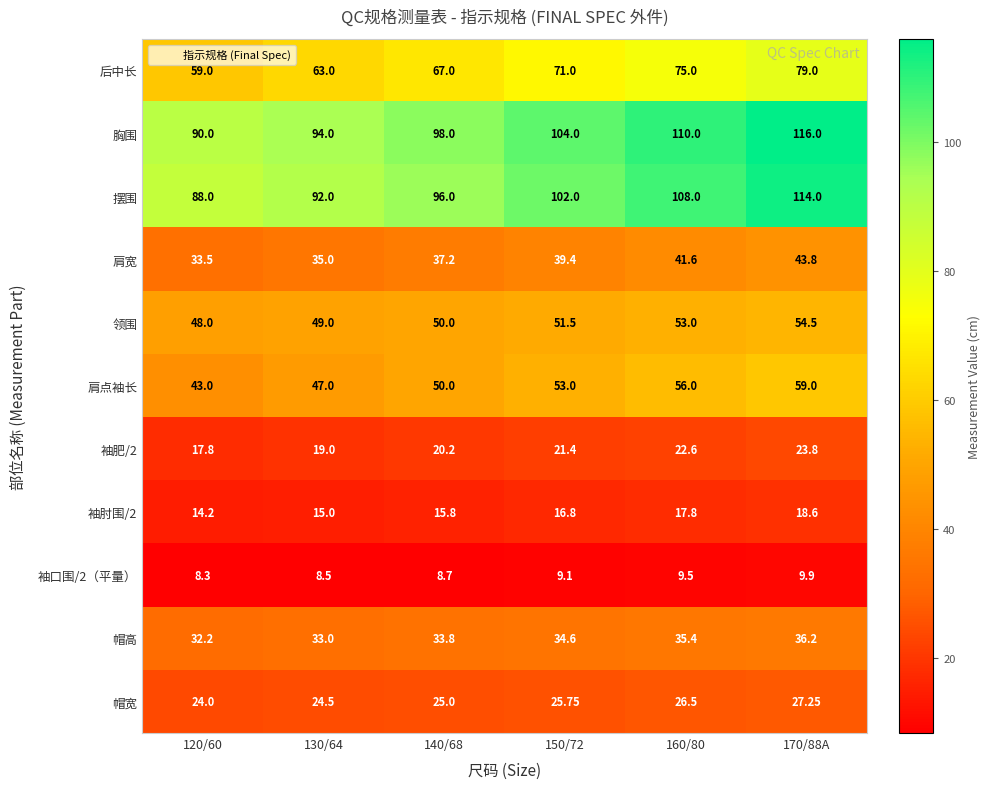

Which series has the largest total across all categories?

胸围